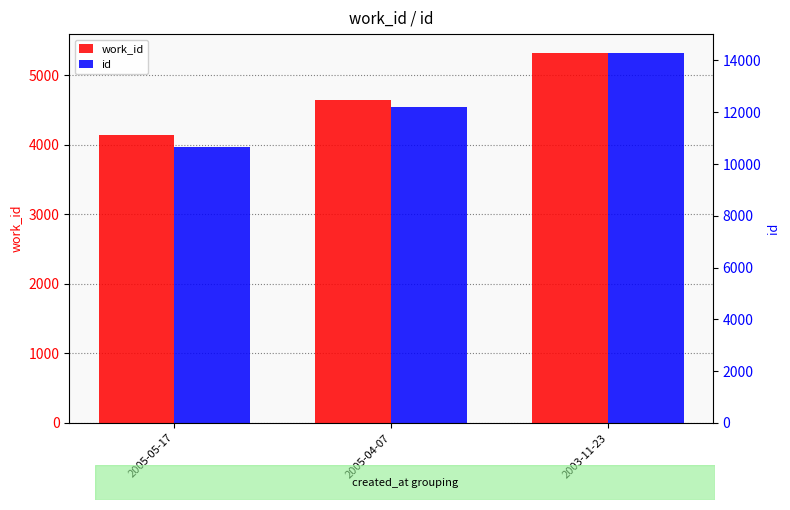

Is the value of work_id at 2005-04-07 greater than the value of id at 2005-04-07?

No